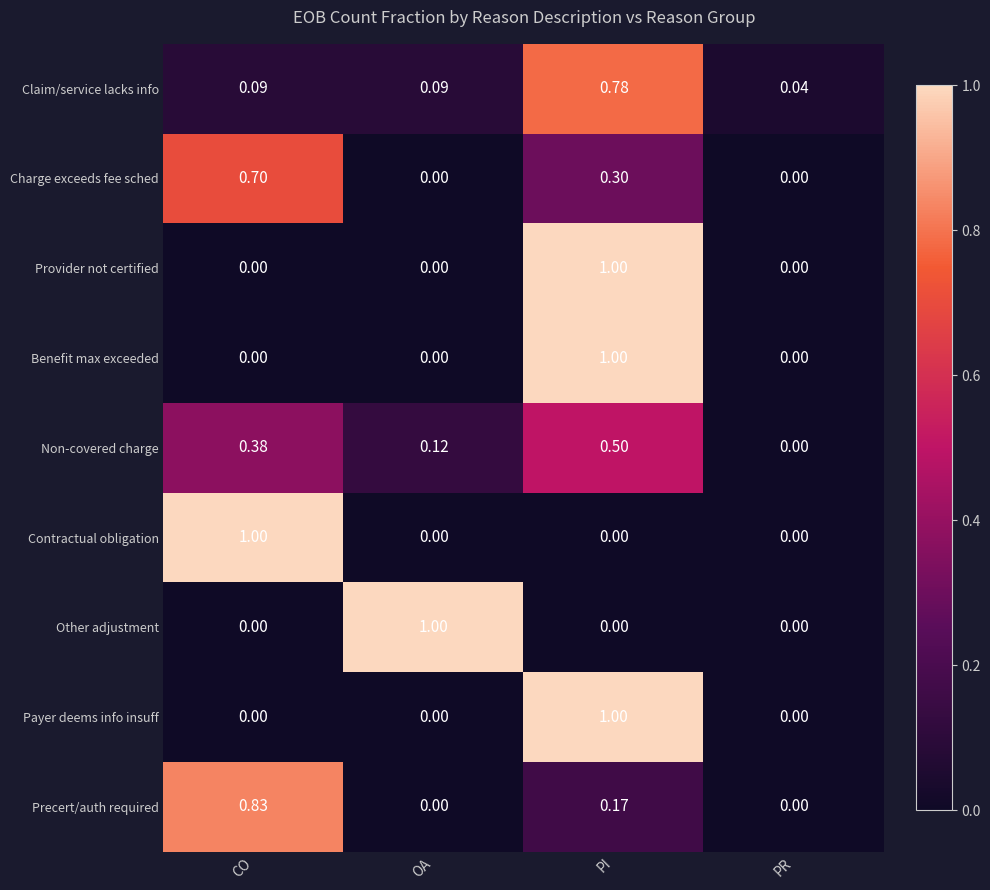

What is the maximum value shown in the chart?

1.0